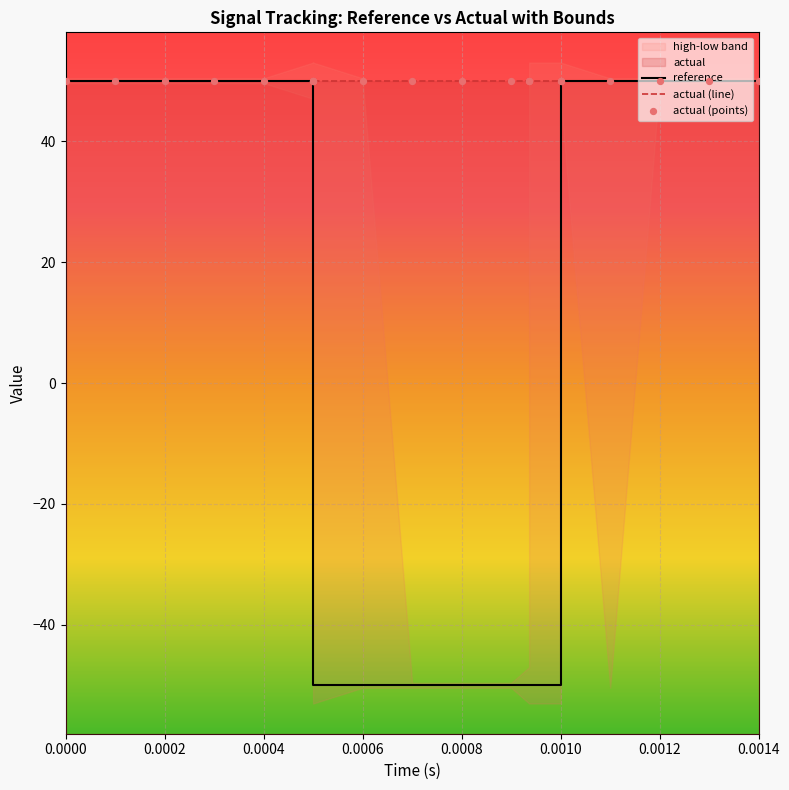

Which series has the largest total across all categories?

actual (line)